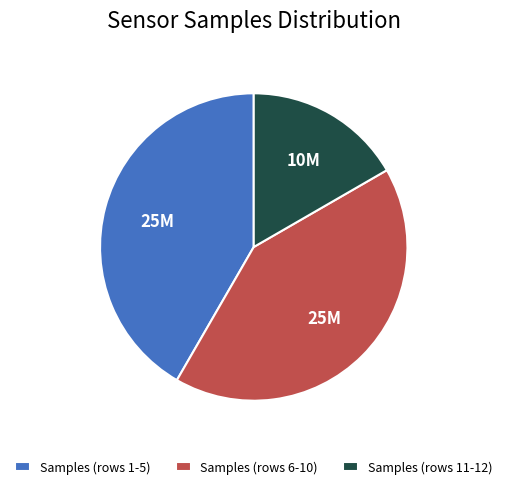

Combined, do Samples (rows 11-12) and Samples (rows 1-5) account for over 50%?

Yes